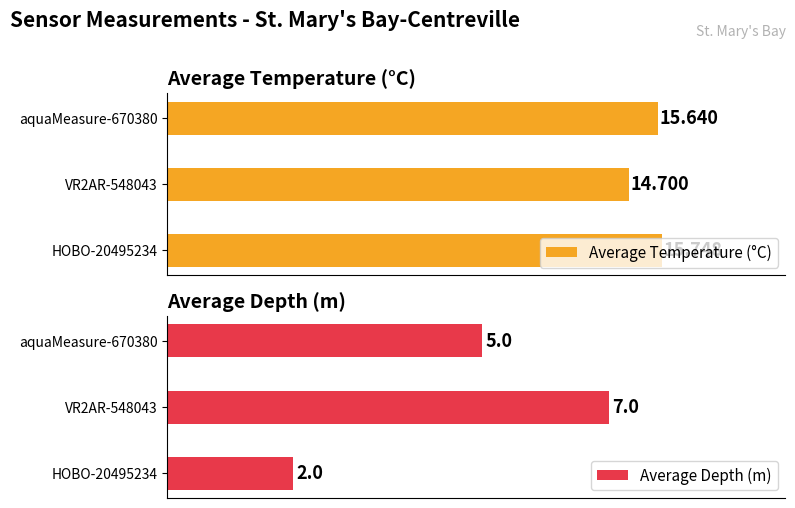

What are all the series names shown in the legend?

Average Temperature (°C), Average Depth (m)